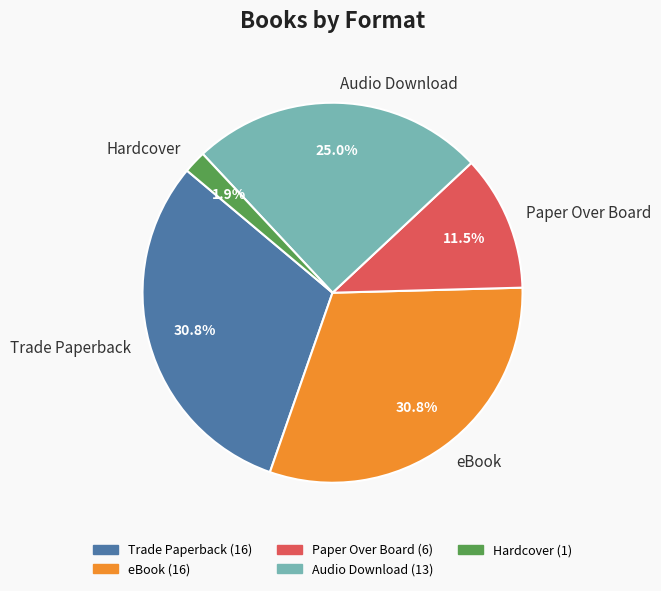

Is it true that Hardcover is 16% of the pie?

False